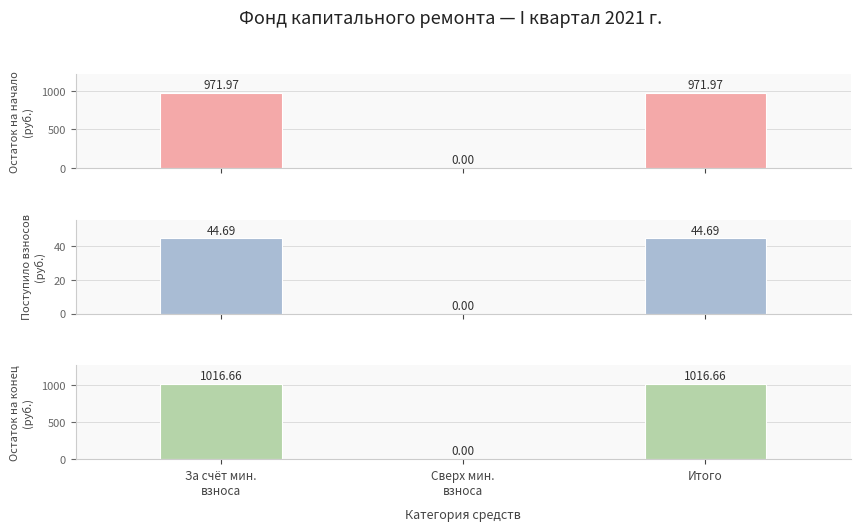

What is the value of the Поступило взносов
(руб.) bar at the 1st from the left?

44.7